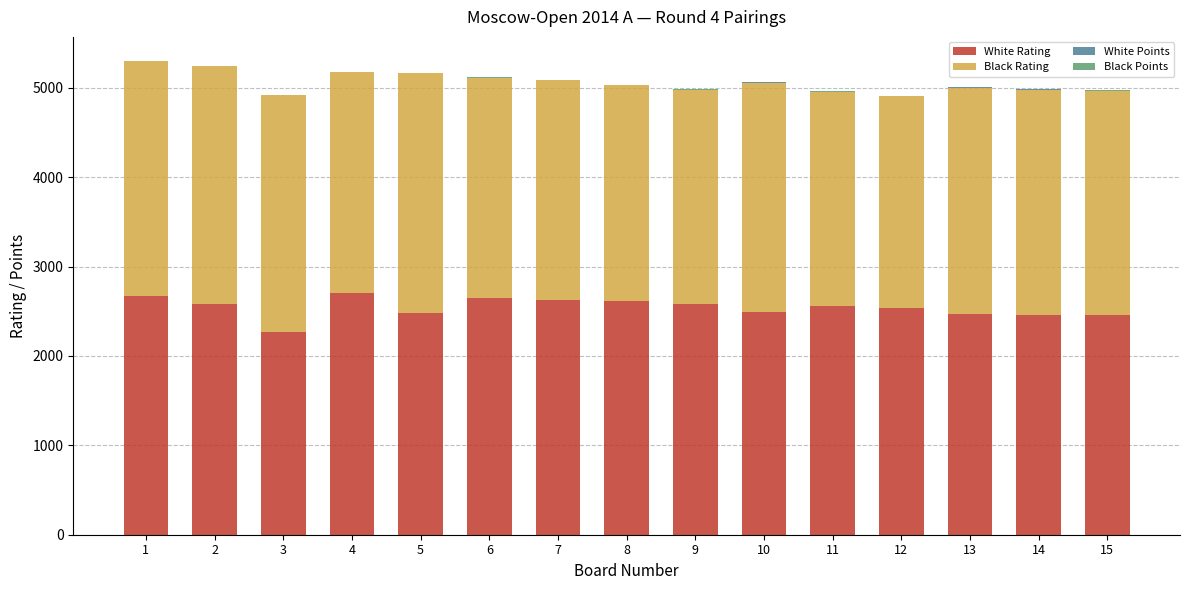

How many data points does each series have?

15